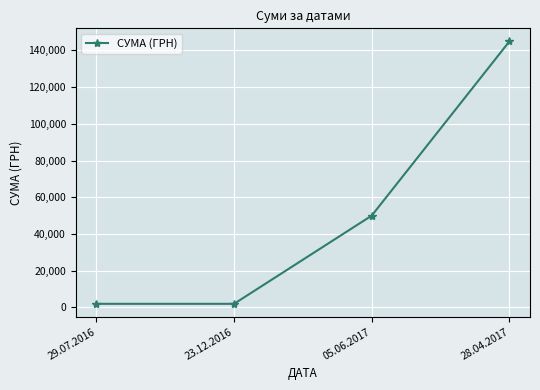

What is the ratio of the value at 28.04.2017 to the value at 23.12.2016?

72.6